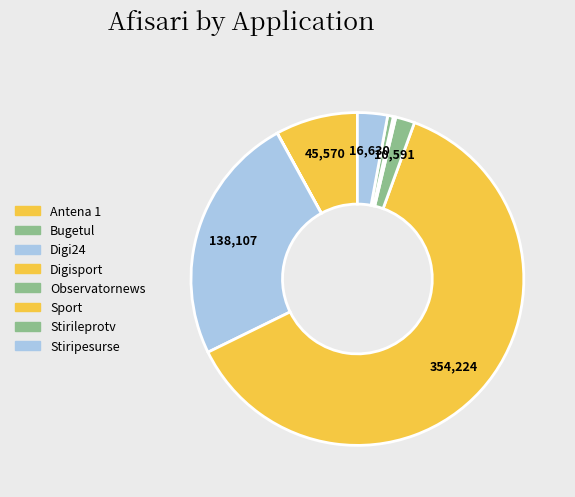

Which slice is the largest?

Digisport